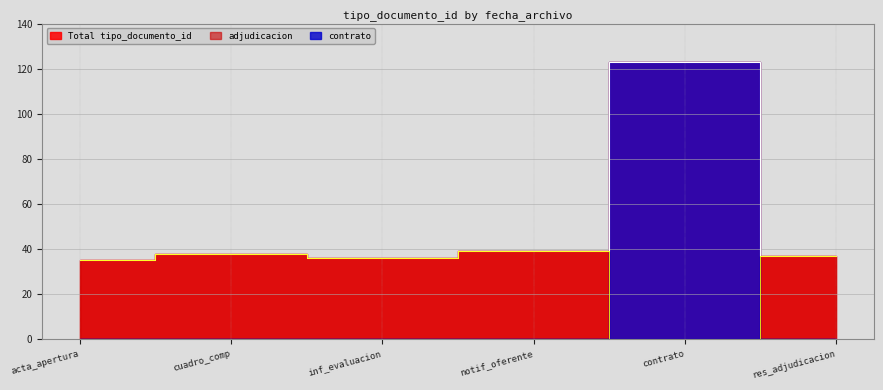

What is the smallest value displayed?

35